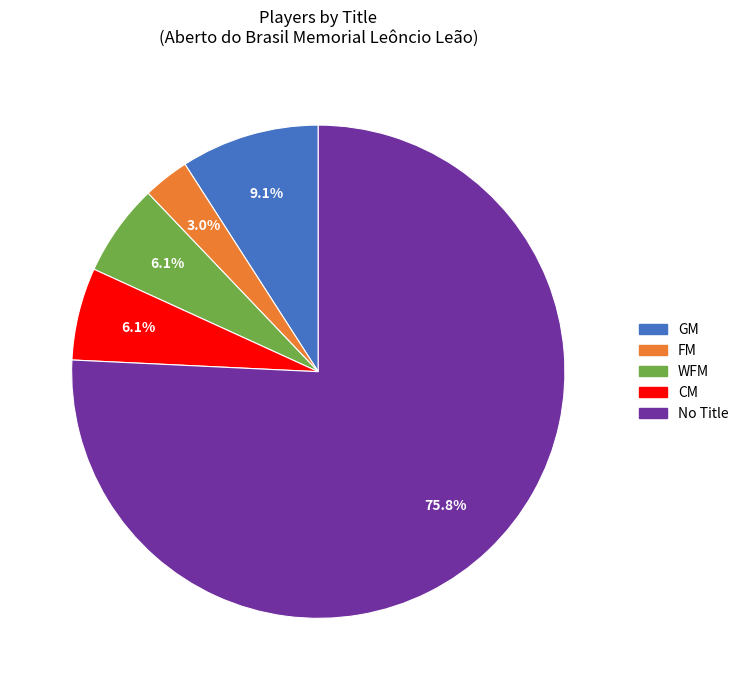

Does any single category account for the majority?

Yes